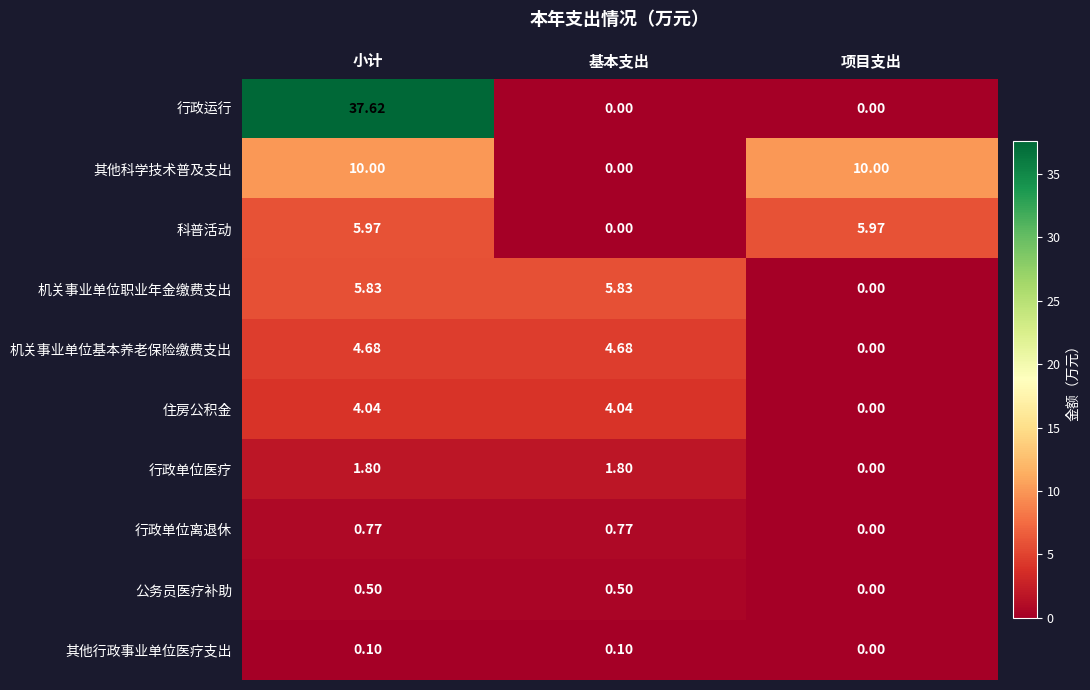

Which series changed the most between 基本支出 and 项目支出?

其他科学技术普及支出